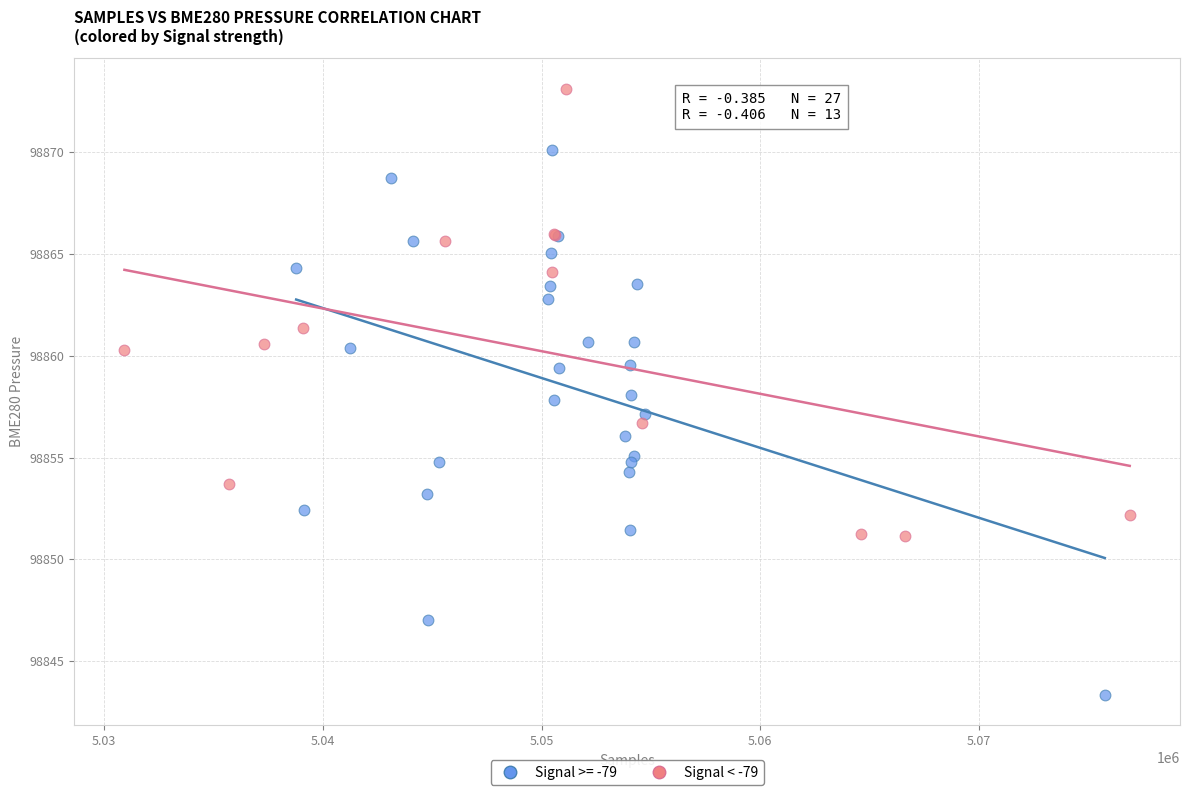

Which series has the widest spread of Y values?

Signal >= -79